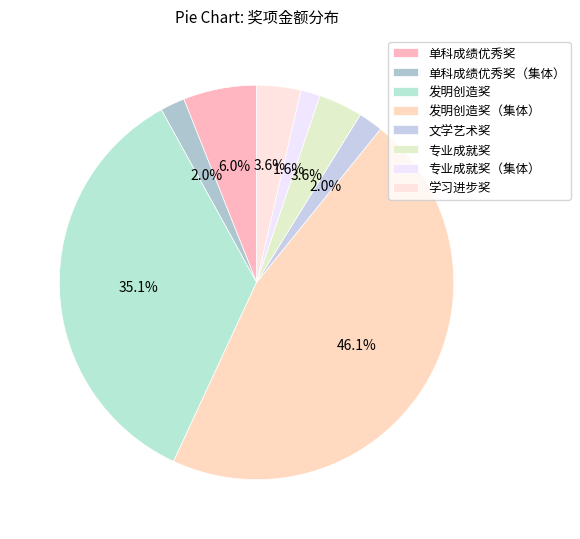

What is the total percentage of 专业成就奖（集体） and 发明创造奖?

36.7%